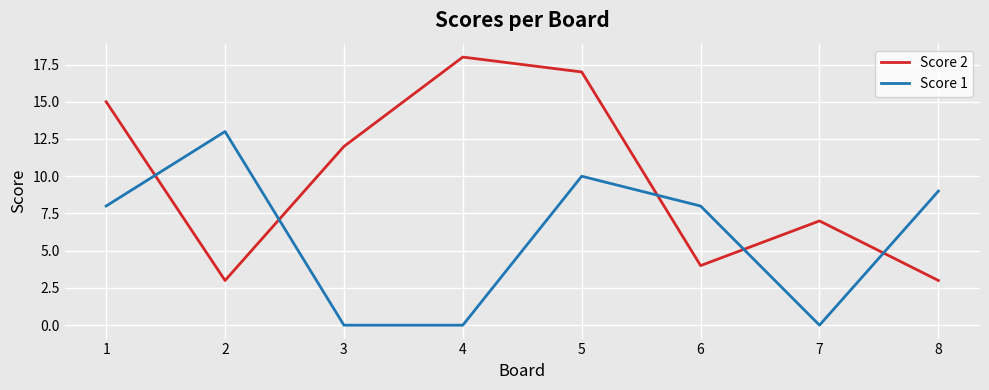

What is the difference between the maximum and minimum values in the Score 2 series?

15